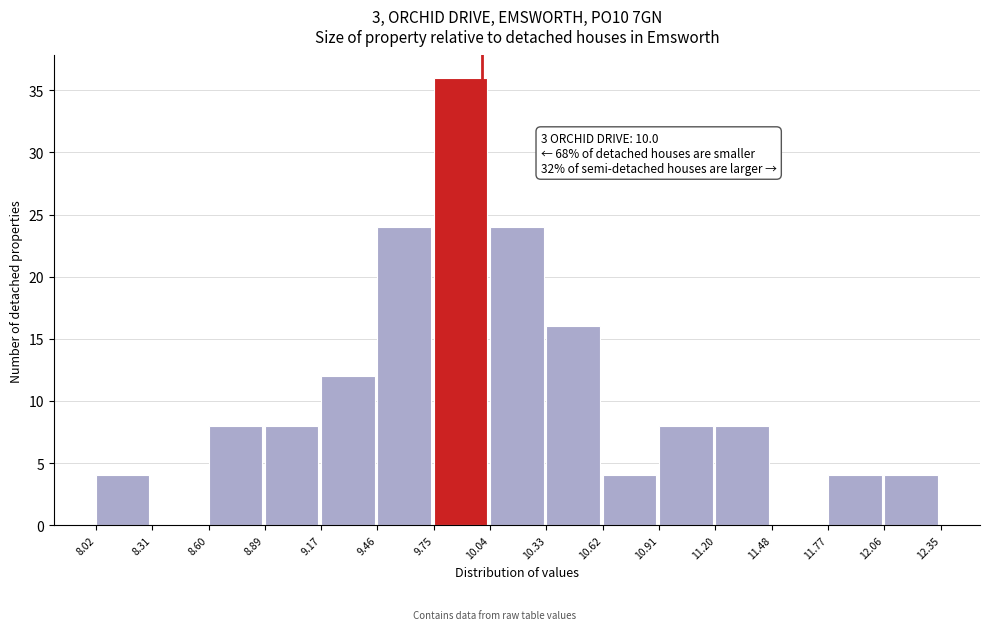

Which range on the x-axis has the tallest bar?

9.75 to 10.04